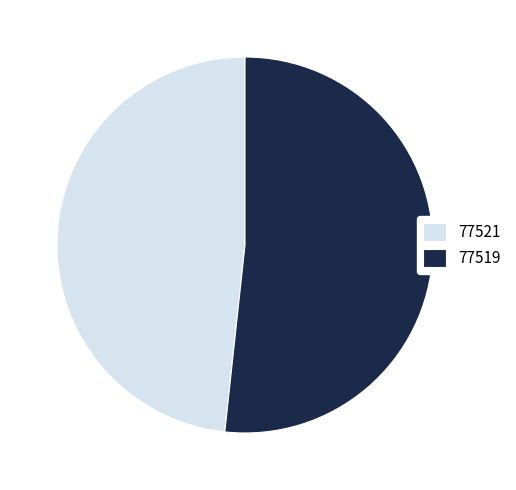

Which has a higher value, 77519 or 77521?

77519